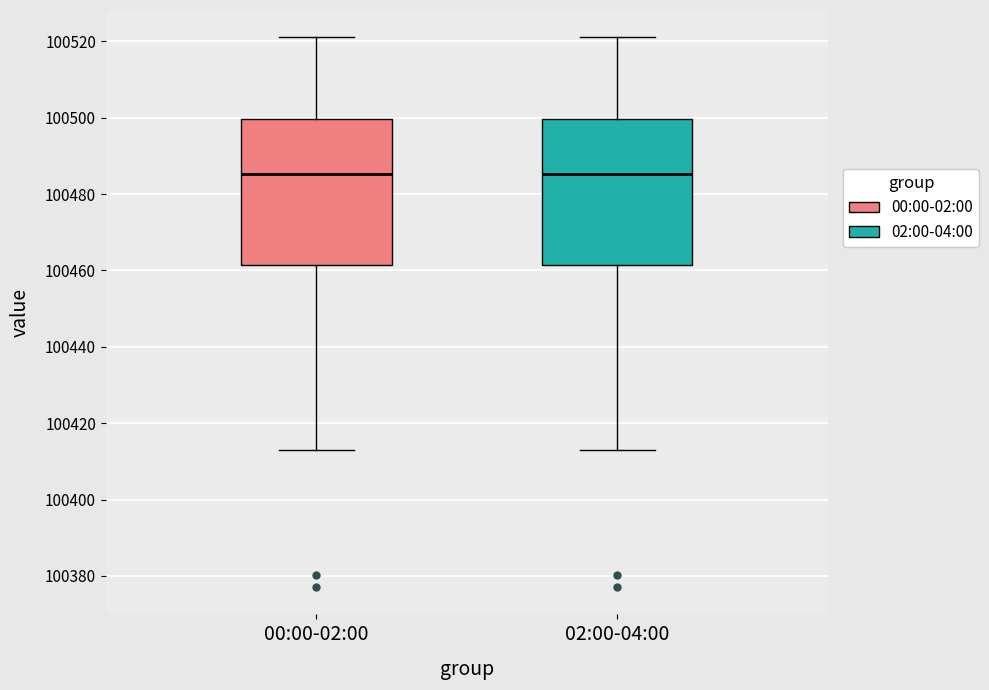

Reading left to right, read every box against the y-axis: the position of its median line, the range the box covers, and the ends of its whiskers. The values are not printed on the chart, so give them approximately, as read against the axis.

00:00-02:00: median 100486, box 100462 to 100500, whiskers 100412 to 100522
02:00-04:00: median 100486, box 100462 to 100500, whiskers 100412 to 100522